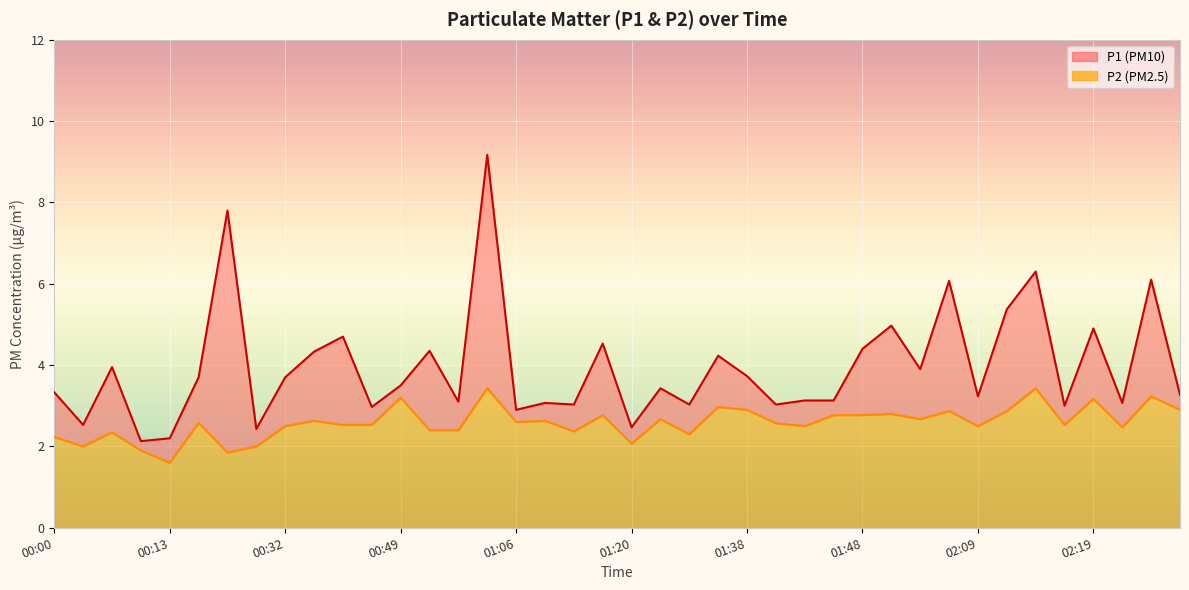

Reading right to left, list all the values displayed in this chart.

P1: 3.3	6.1	3.1	4.9	3.0	6.3	5.4	3.2	6.1	3.9	5.0	4.4	3.1	3.1	3.0	3.7	4.2	3.0	3.4	2.5	4.5	3.0	3.1	2.9	9.2	3.1	4.3	3.5	3.0	4.7	4.3	3.7	2.4	7.8	3.7	2.2	2.1	4.0	2.5	3.3
P2: 2.9	3.2	2.5	3.2	2.5	3.4	2.9	2.5	2.9	2.7	2.8	2.8	2.8	2.5	2.6	2.9	3.0	2.3	2.7	2.1	2.8	2.4	2.6	2.6	3.4	2.4	2.4	3.2	2.5	2.5	2.6	2.5	2.0	1.9	2.6	1.6	1.9	2.4	2.0	2.2